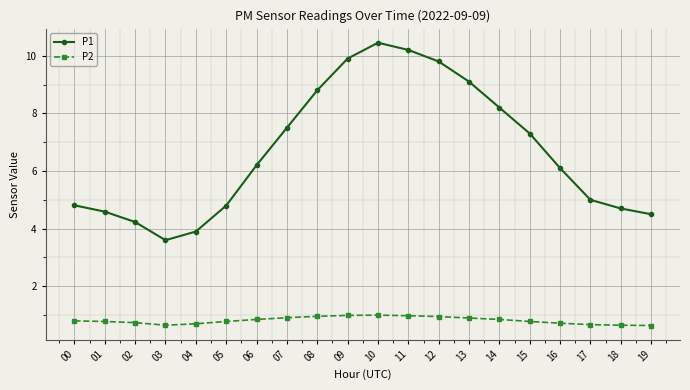

What is the lowest value of the P2 series?

0.6